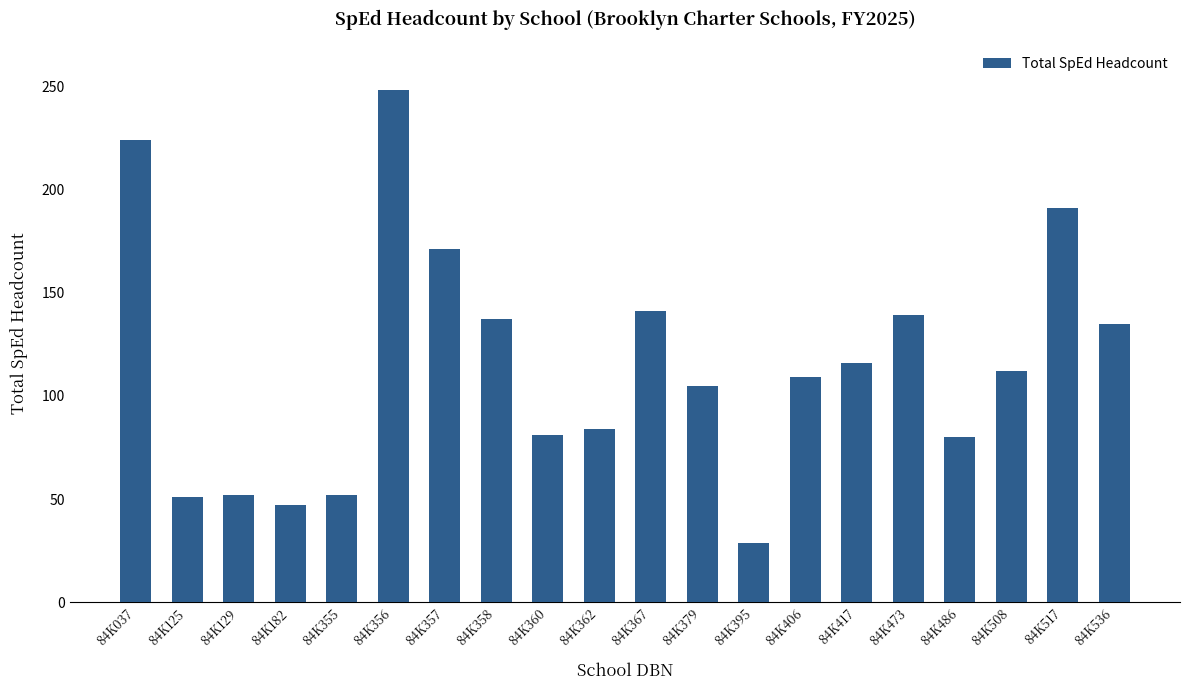

What is the average value?

115